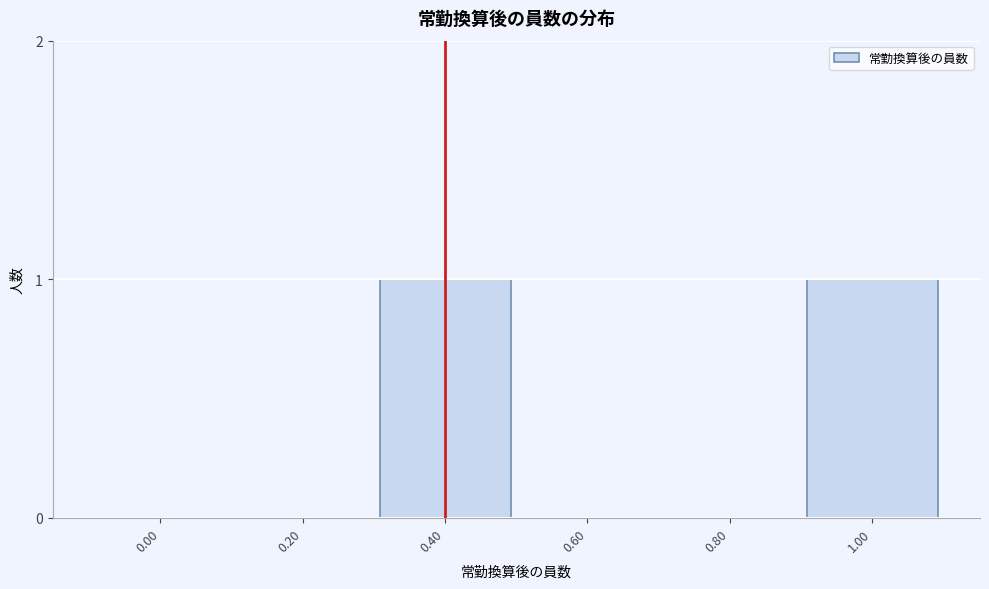

Reading right to left, extract all data points from this chart.

1.00=1	0.80=0	0.60=0	0.40=1	0.20=0	0.00=0